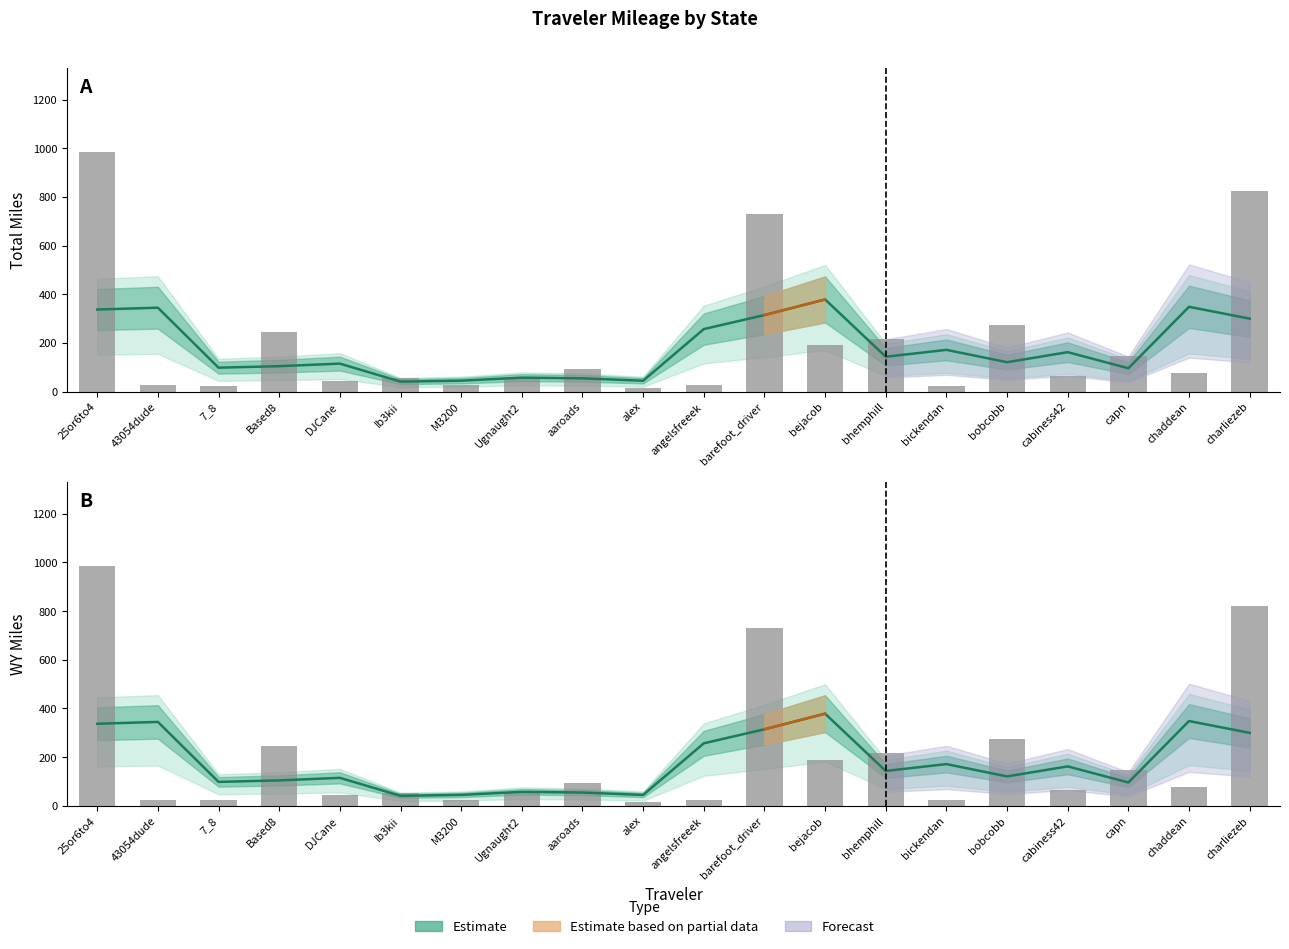

Reading left to right, extract all data points from this chart.

Estimate: 337.0	344.6	98.2	104.3	114.8	40.9	44.7	57.2	54.4	44.4	256.7	314.4	378.5	143.1	171.3	120.6	161.9	95.8	348.3	299.6
Observed: 986.2	24.9	22.7	246.8	43.5	54.2	24.9	54.9	91.9	16.4	24.9	728.7	189.5	217.4	22.4	274.2	65.3	146.2	76.0	822.8